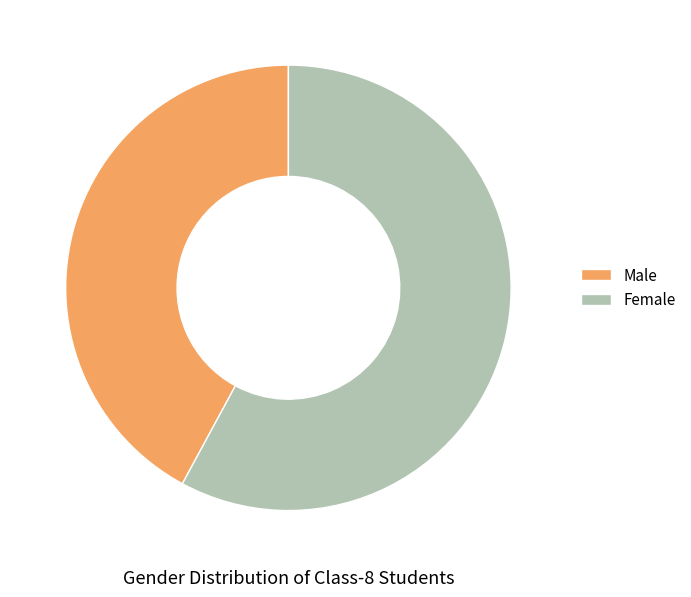

Do Male and Female together represent more than half of the pie?

Yes